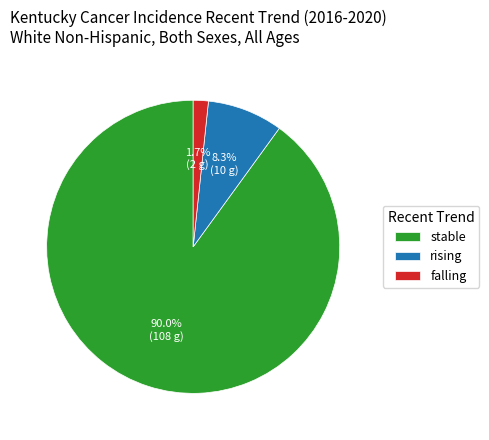

To the nearest percent, what is the difference between the rising and stable slice percentages?

82%